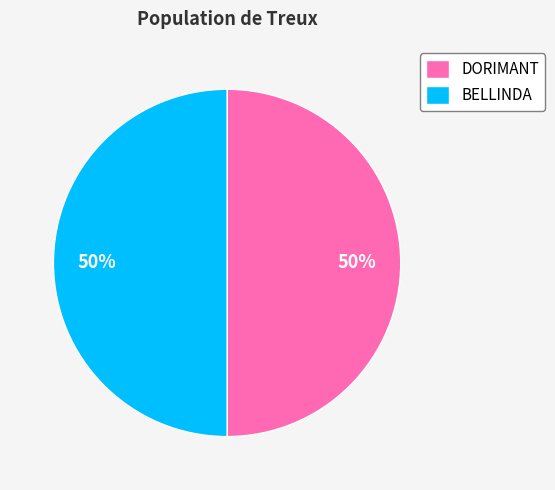

What is the ratio of the value at DORIMANT to the value at BELLINDA?

1.0